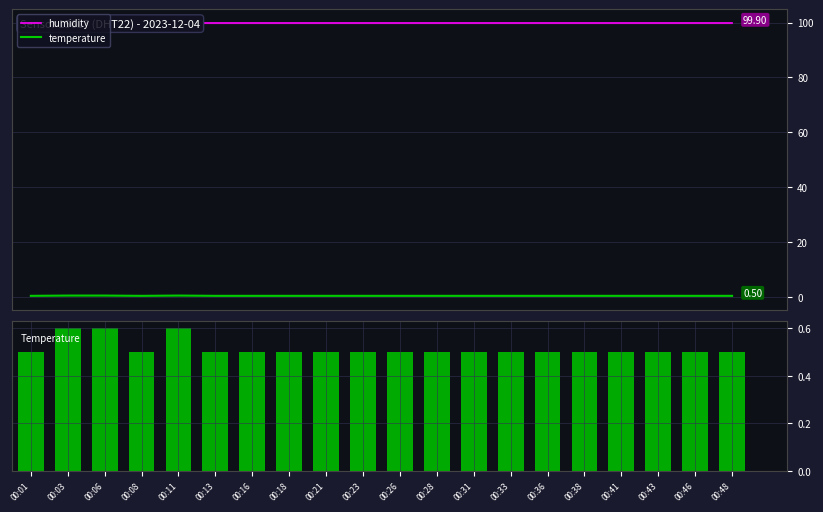

Are the bars horizontal?

No